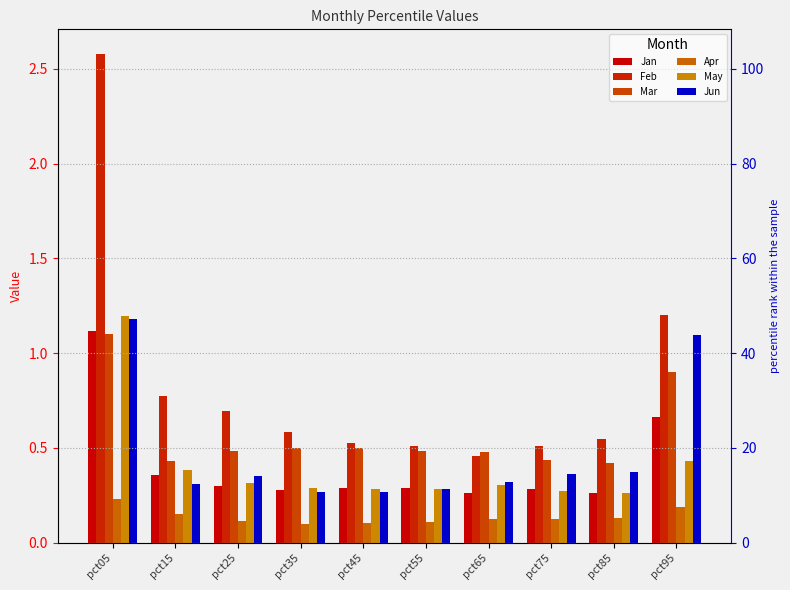

What is the difference between the maximum and minimum values in the May series?

0.9